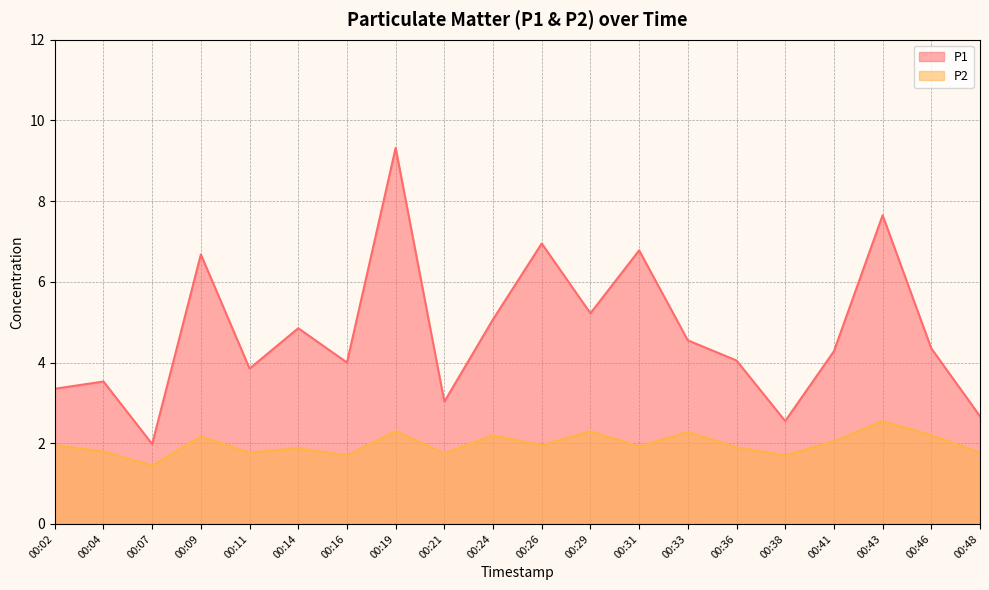

What are all the series names shown in the legend?

P1, P2